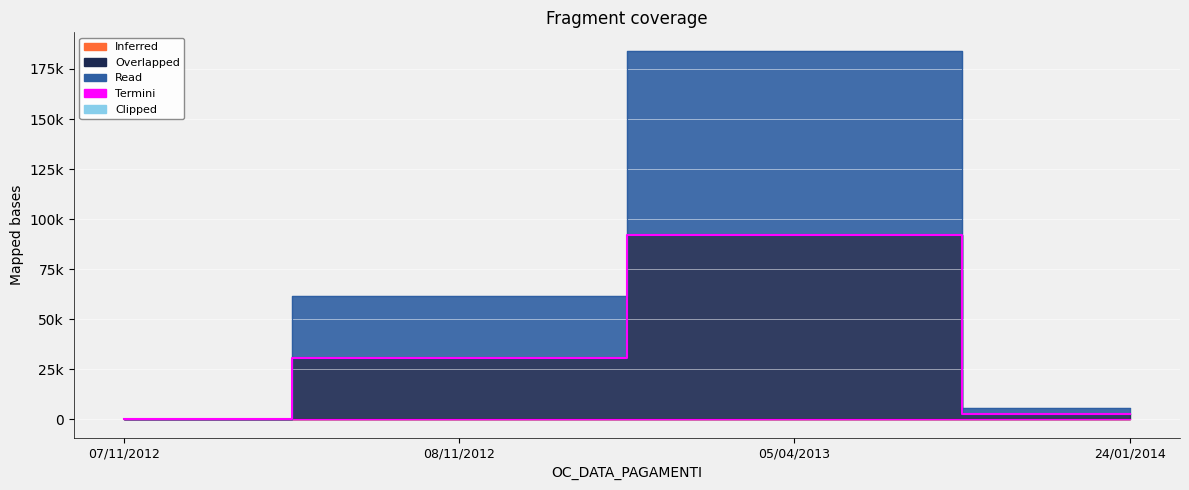

How many data points are less than 30683?

2